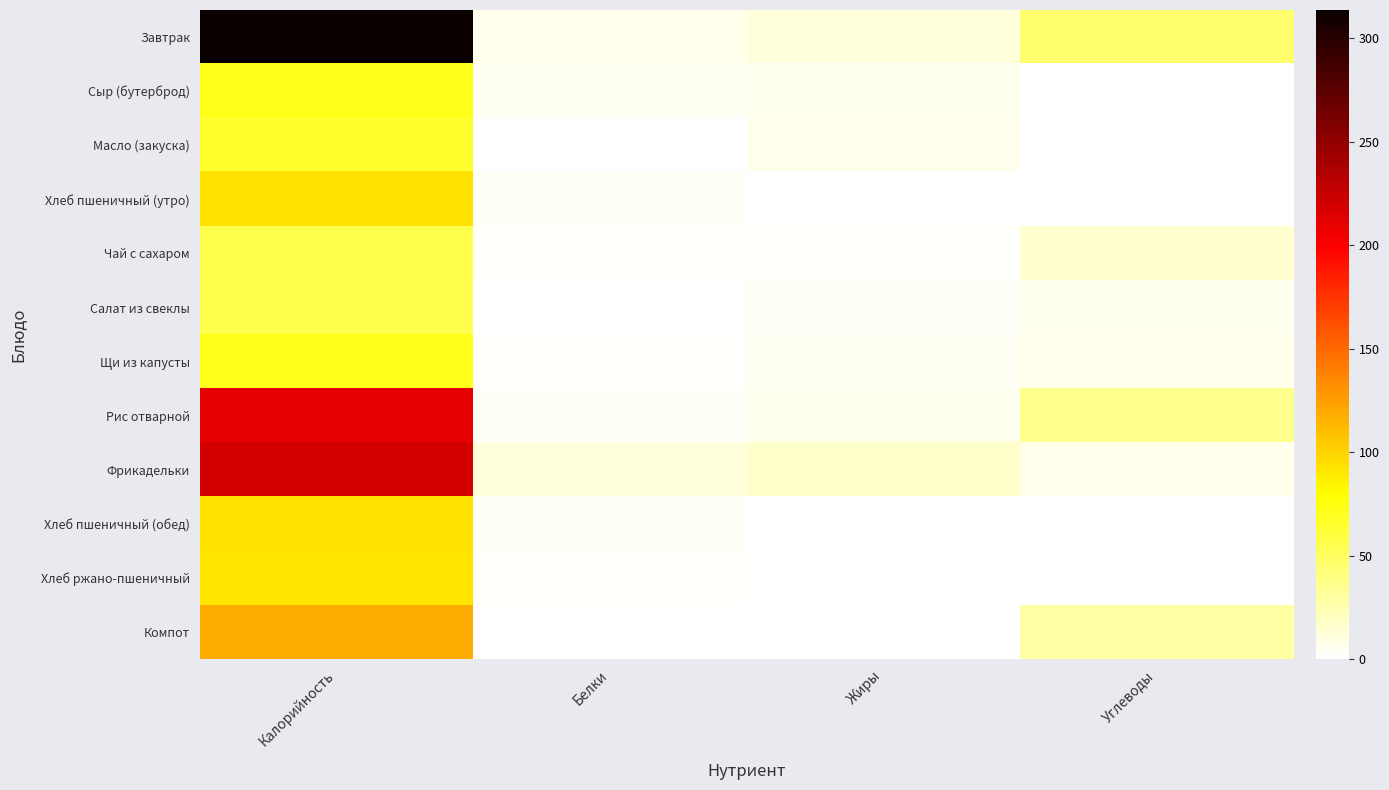

Count the number of data series in this chart.

12